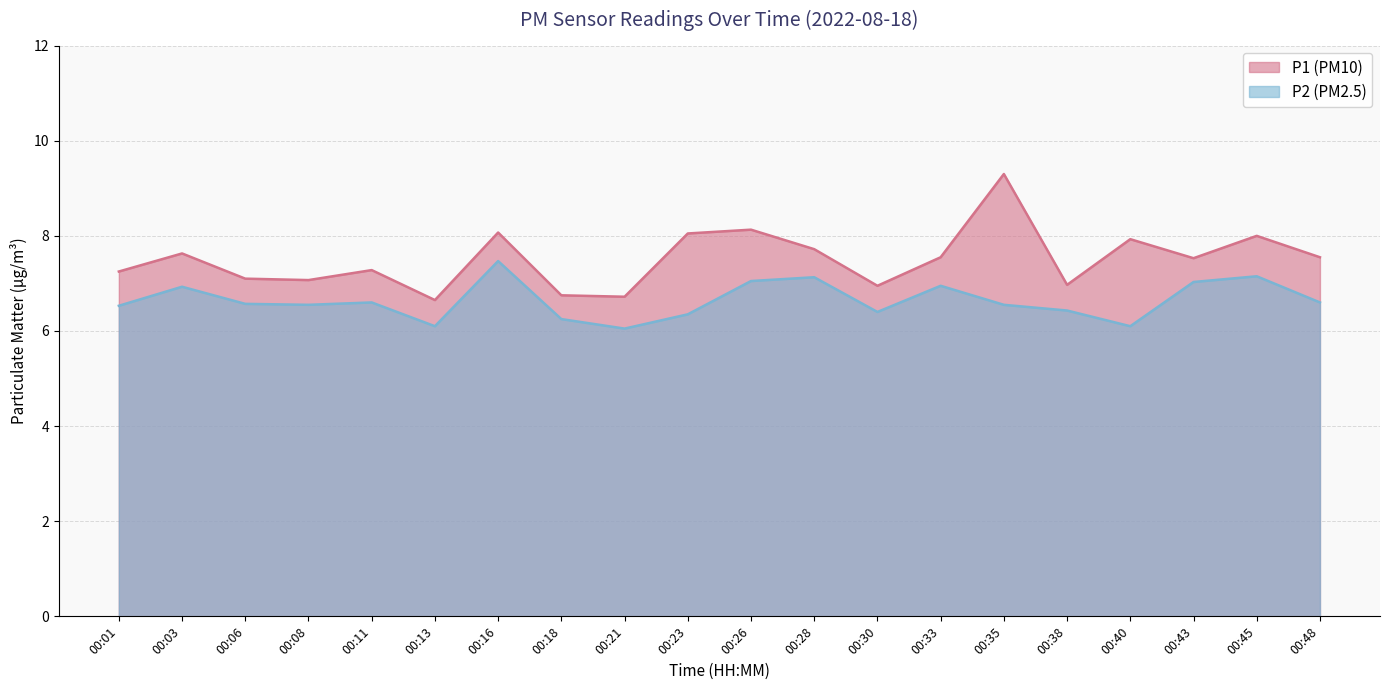

Reading right to left, transcribe all the data shown in this chart.

P1: 7.5	8.0	7.5	7.9	7.0	9.3	7.5	7.0	7.7	8.1	8.1	6.7	6.8	8.1	6.7	7.3	7.1	7.1	7.6	7.2
P2: 6.6	7.2	7.0	6.1	6.4	6.5	7.0	6.4	7.1	7.0	6.3	6.0	6.2	7.5	6.1	6.6	6.5	6.6	6.9	6.5